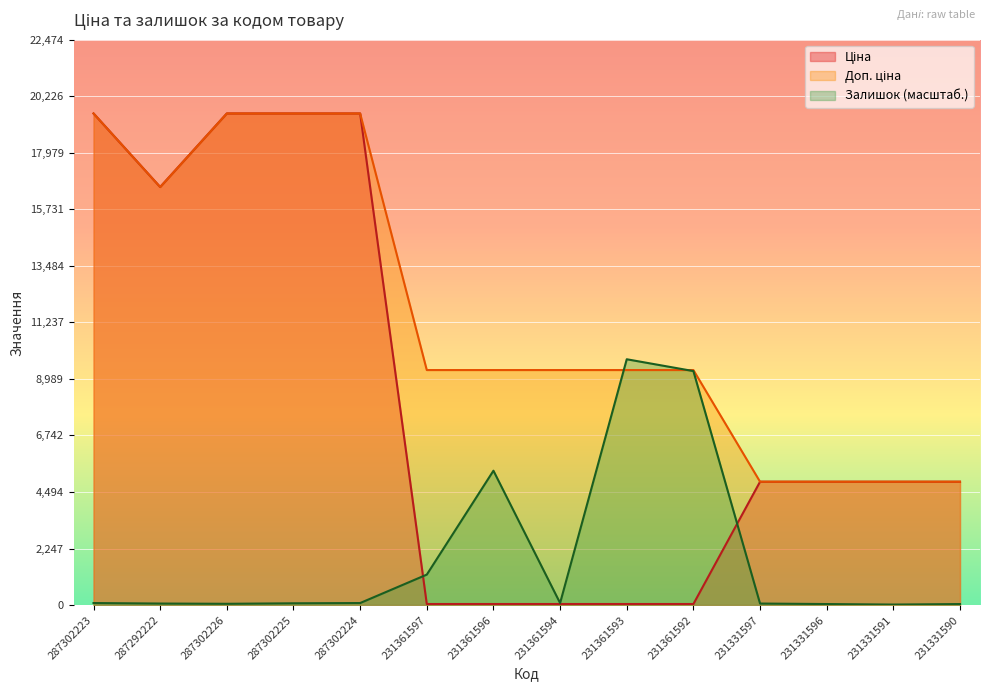

What is the label of the 14th point from the right?

287302223